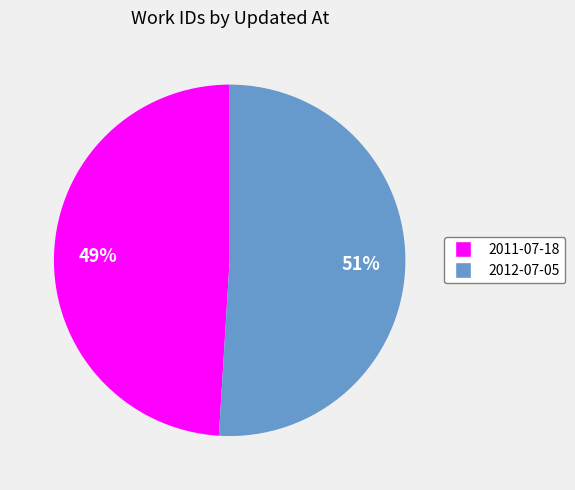

To the nearest percent, what portion does 2011-07-18 represent?

49%